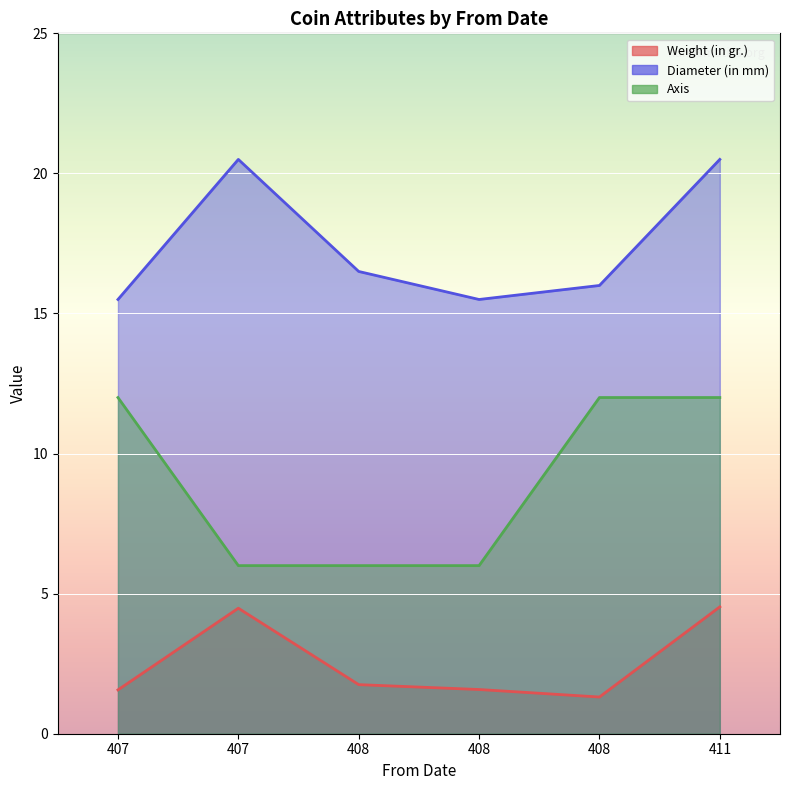

How many data points in Axis are less than 12?

3